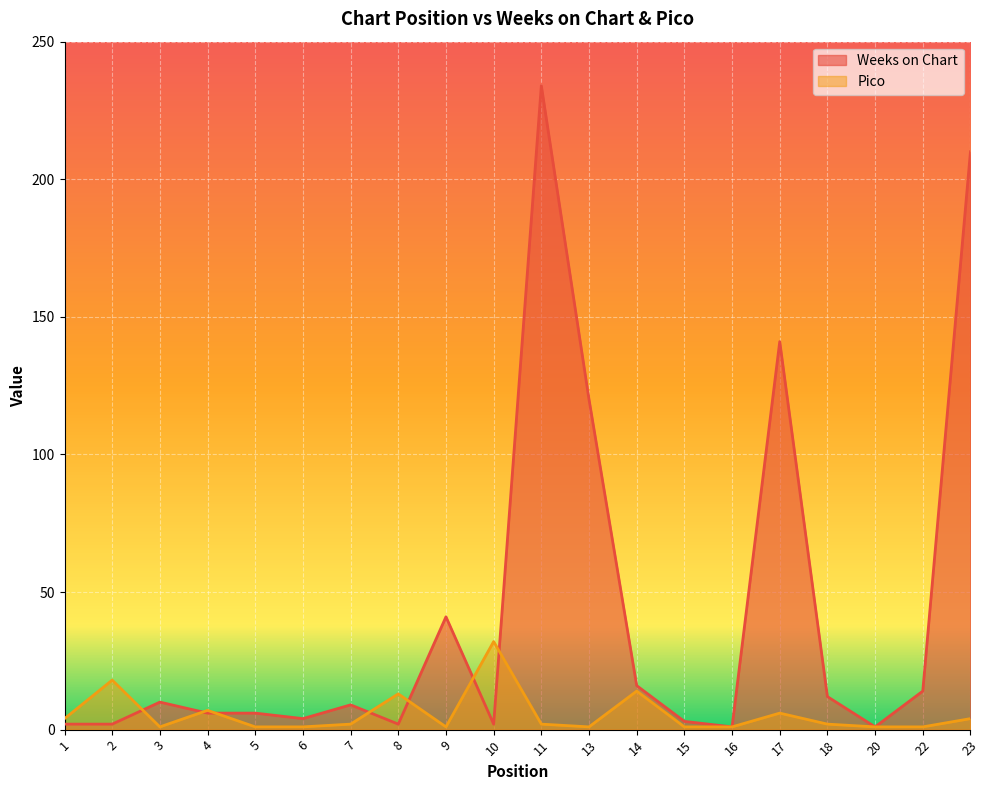

List the series in order of their overall mean, highest first.

Weeks on Chart, Pico